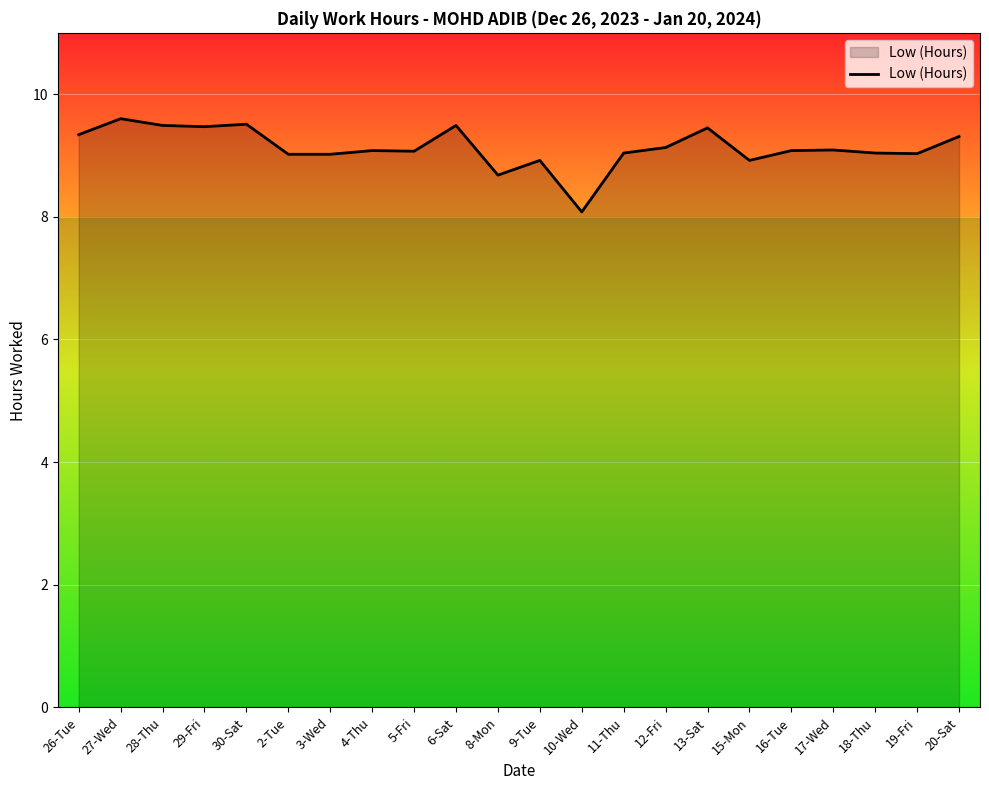

Which label corresponds to the smallest value in the chart?

10-Wed